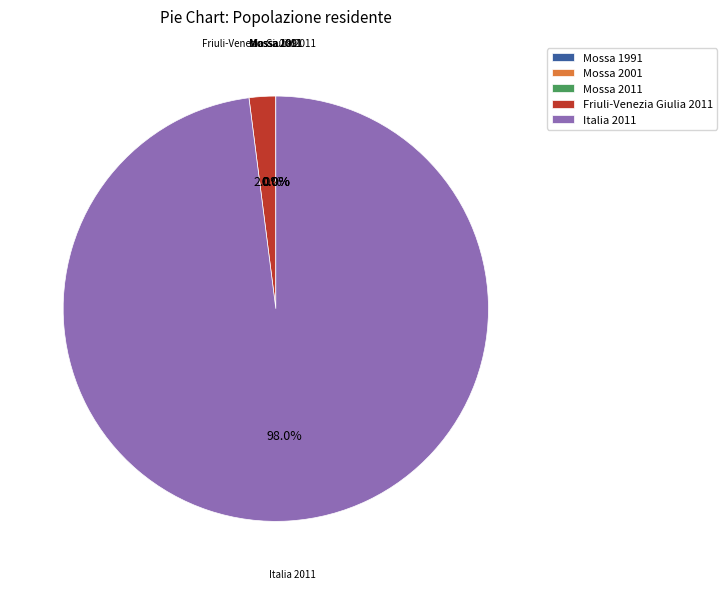

Is there a majority slice in this chart?

Yes